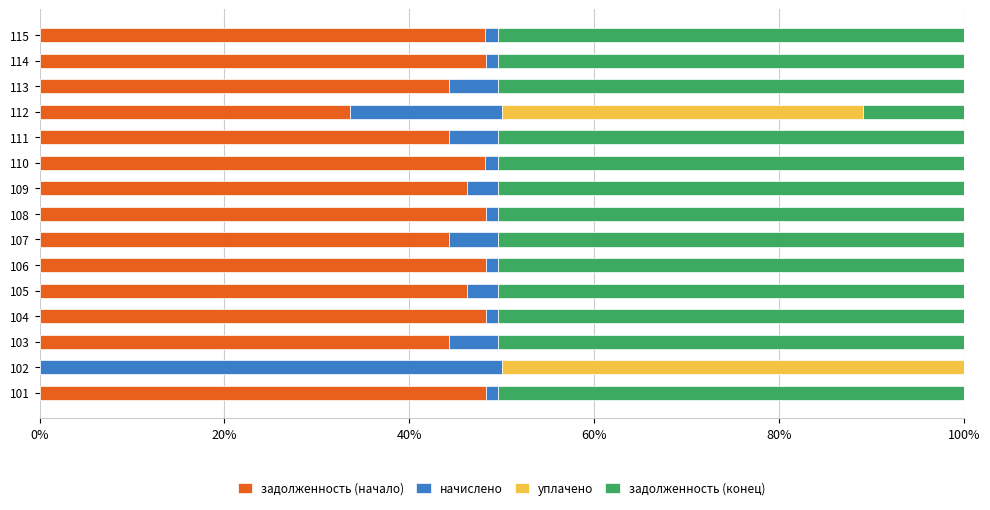

What is the total value across all series at 112?

100.0